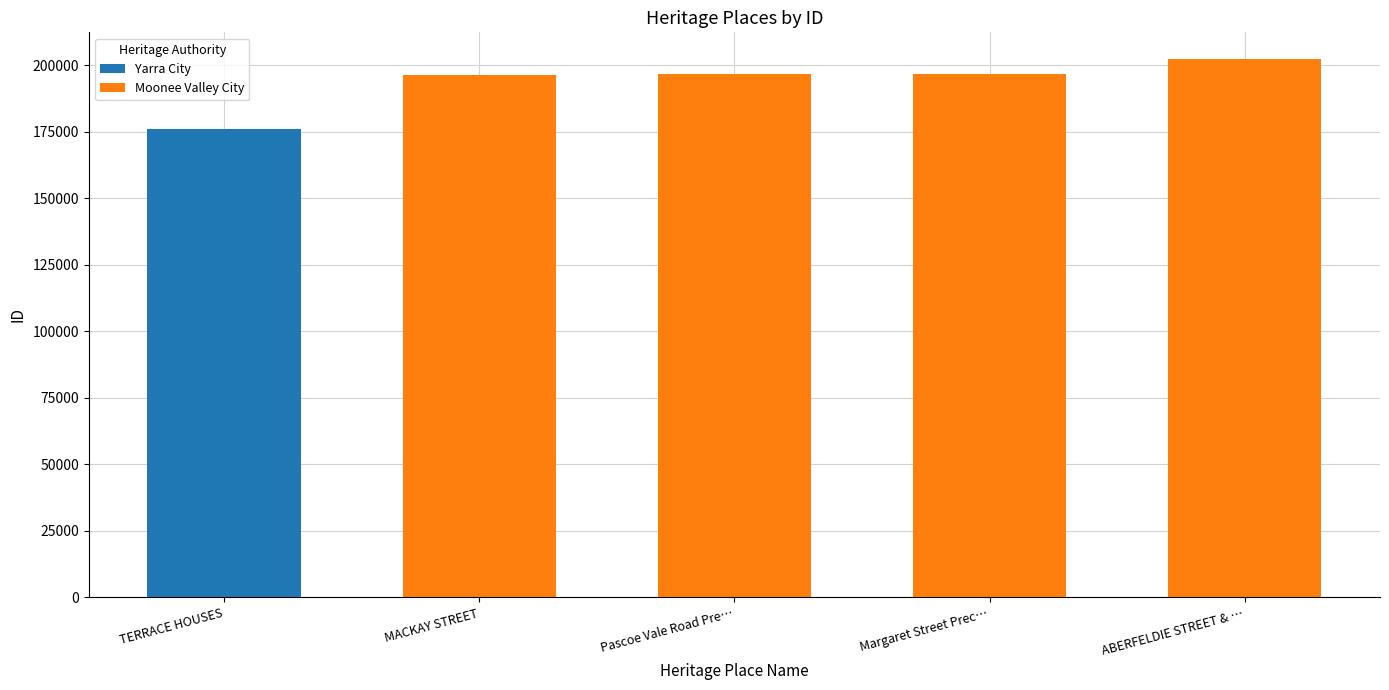

Read the Moonee Valley City value at Pascoe Vale Road Pre….

196451